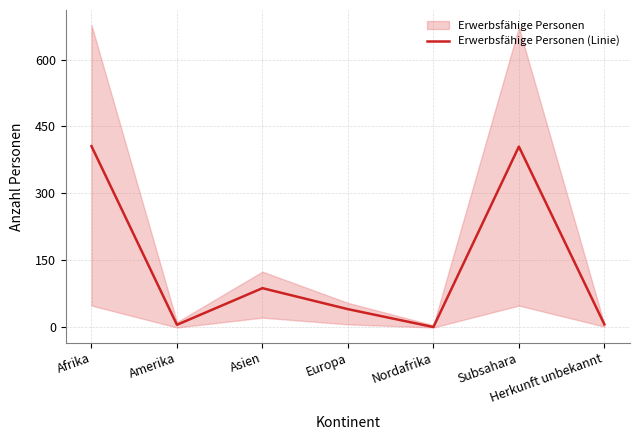

What is the maximum value shown in the chart?

406